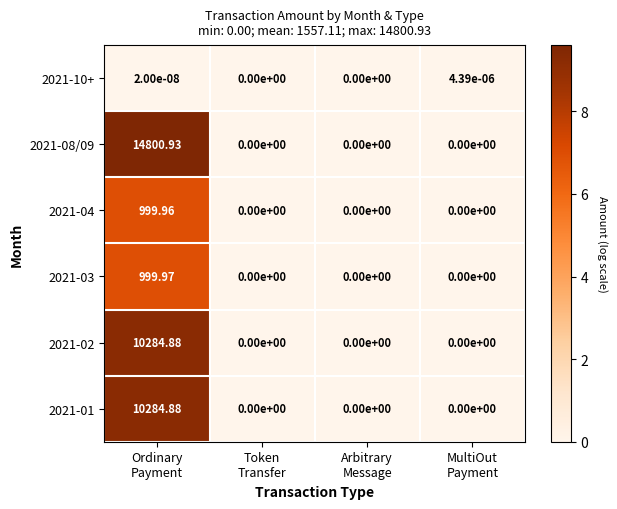

How many series are shown in this chart?

6